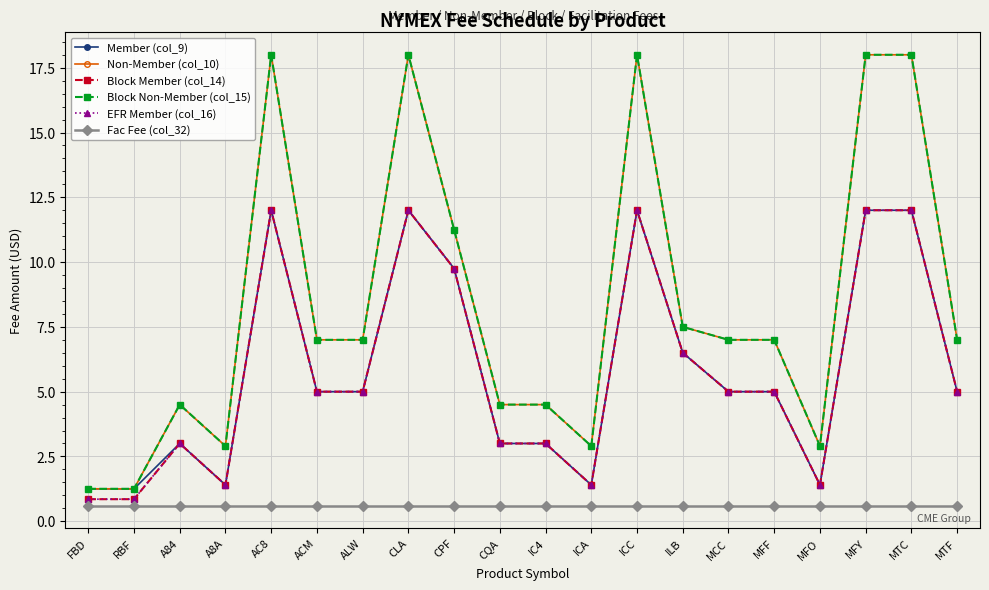

True or false: Block Non-Member (col_15) and Block Member (col_14) cross at least once.

False